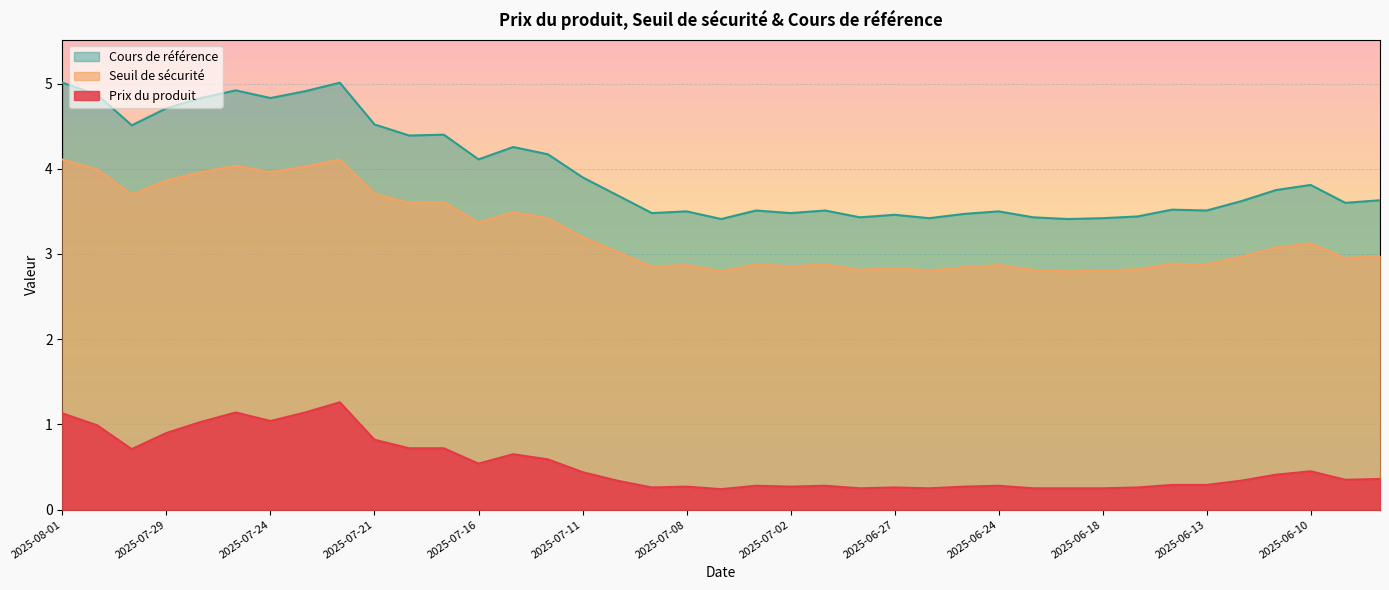

At which category is the sum across all series the highest?

2025-07-22